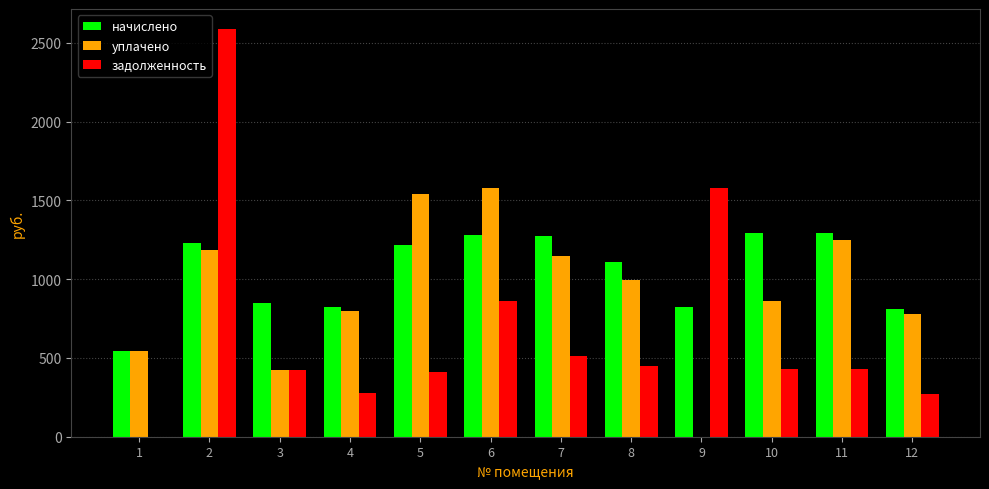

How many groups of bars are there?

12